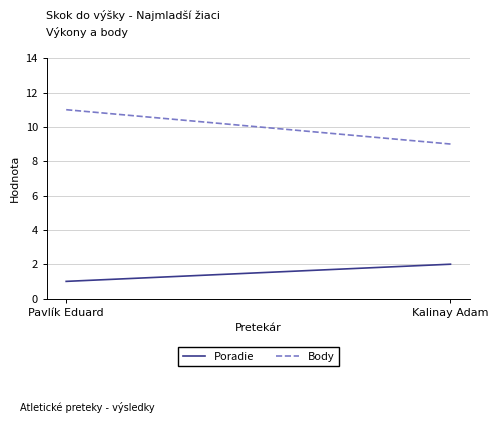

What is the spread (max minus min) of values at Pavlík Eduard?

10